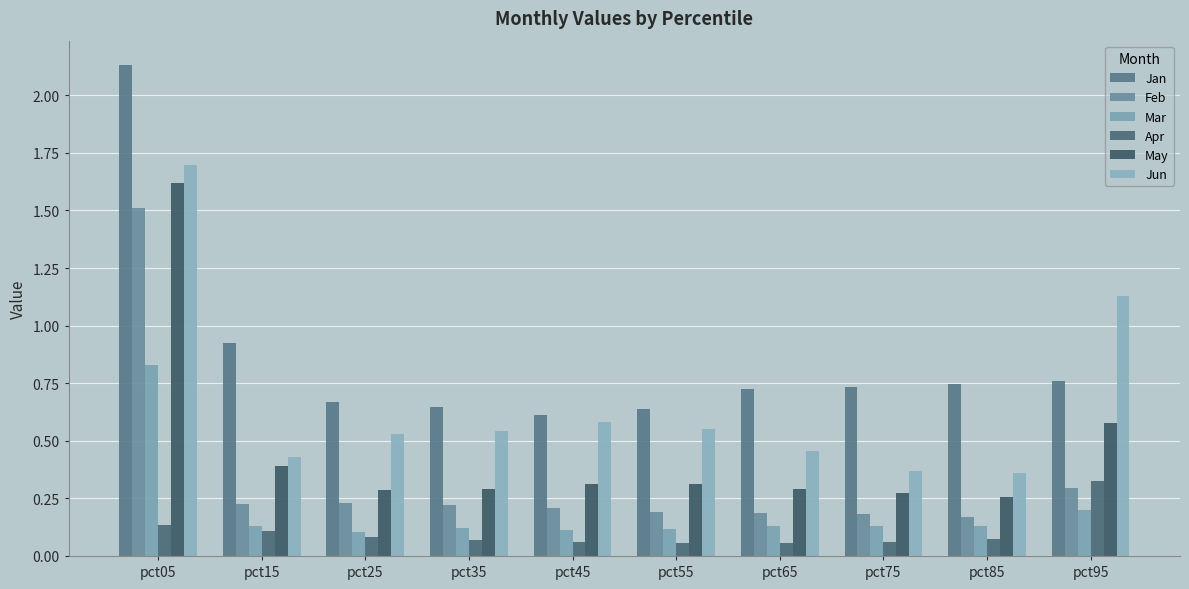

What is the lowest value of the May series?

0.3